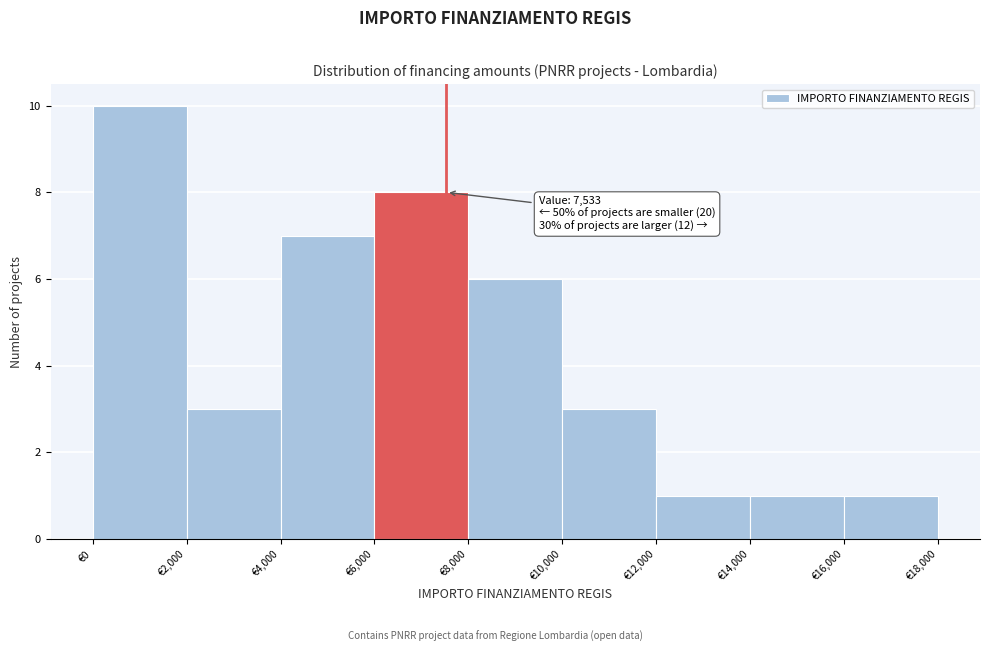

Which range on the x-axis has the tallest bar?

0 to 2000